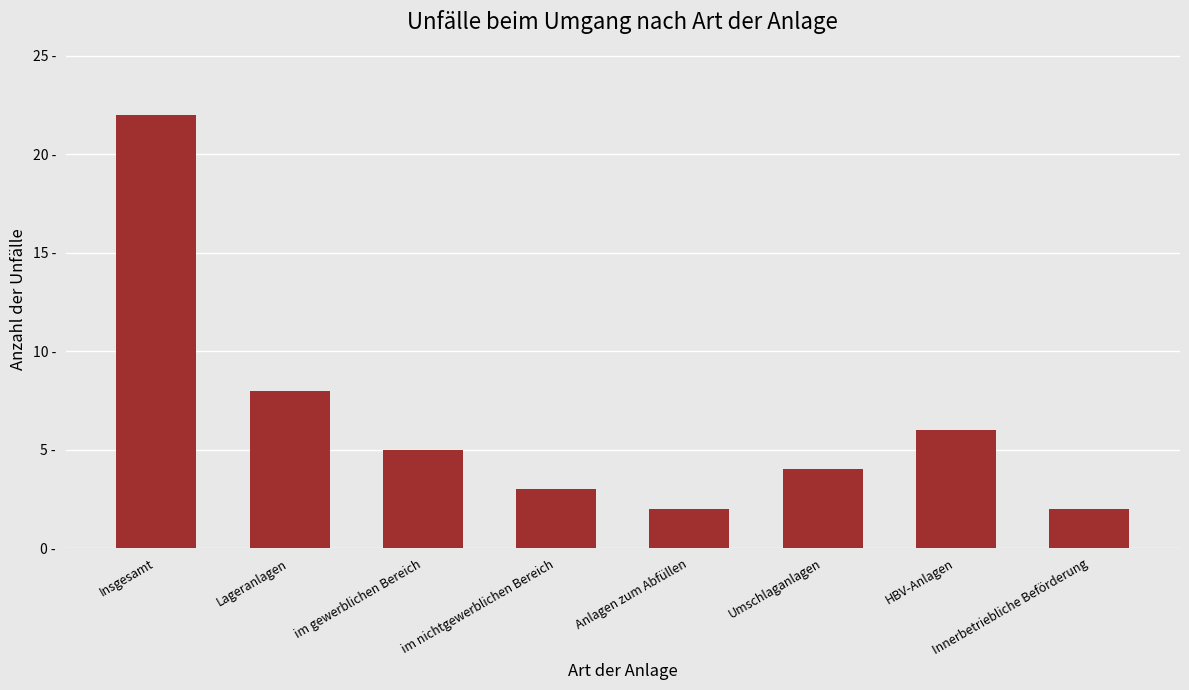

What is the label of the 7th bar from the left?

HBV-Anlagen